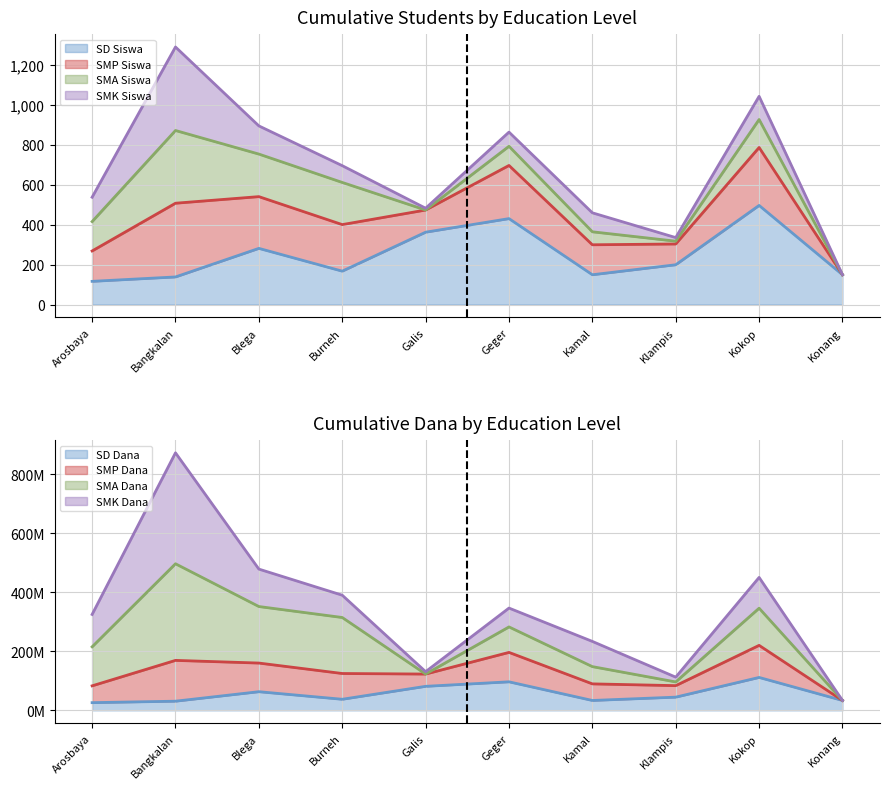

Does the chart display data point markers on the line(s)?

No